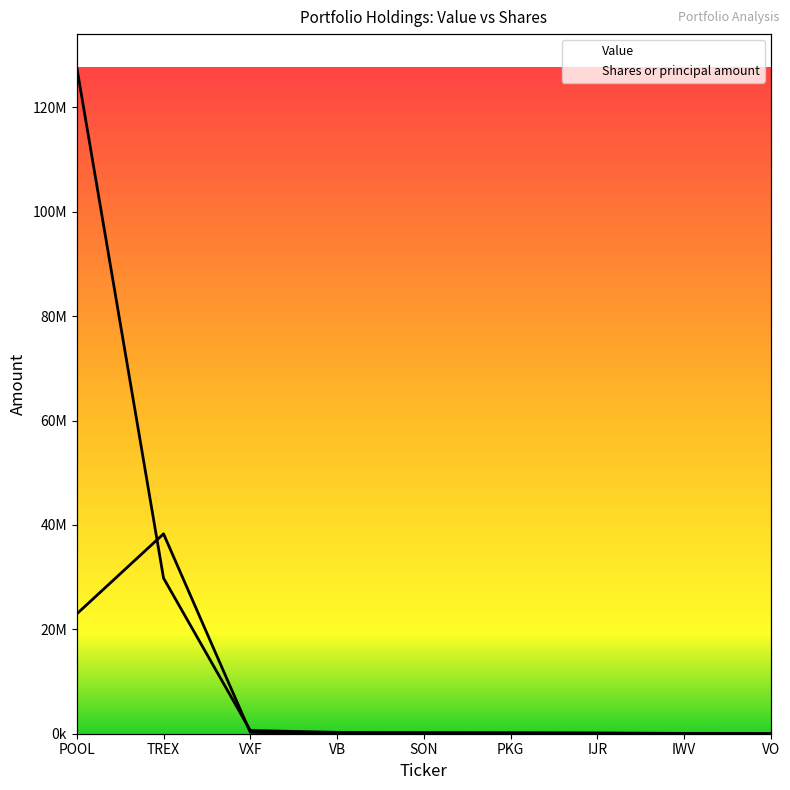

Which label corresponds to the largest value in the chart?

POOL